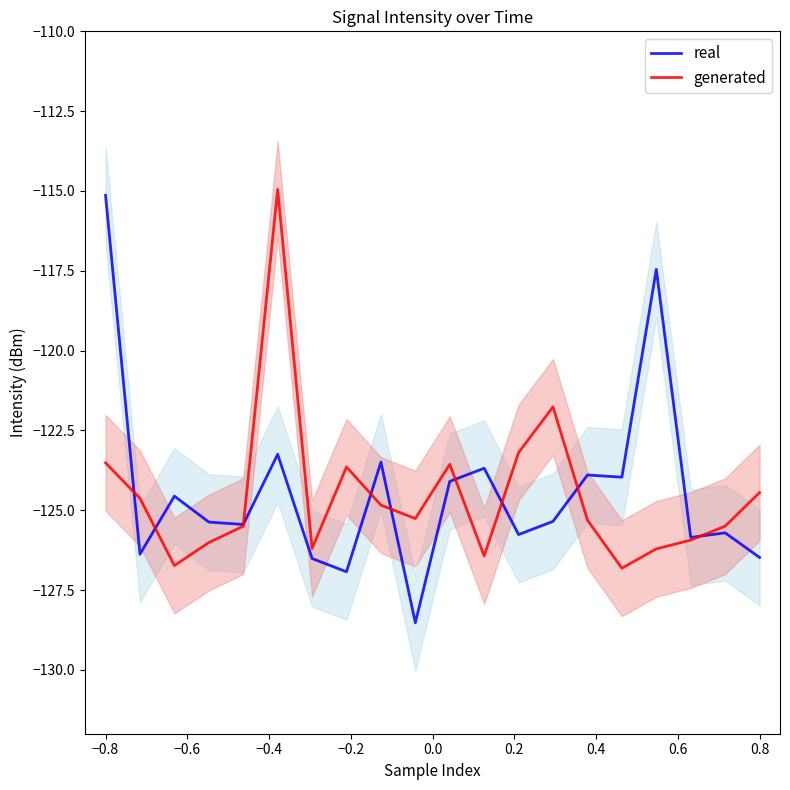

What is the greatest value displayed?

-115.0